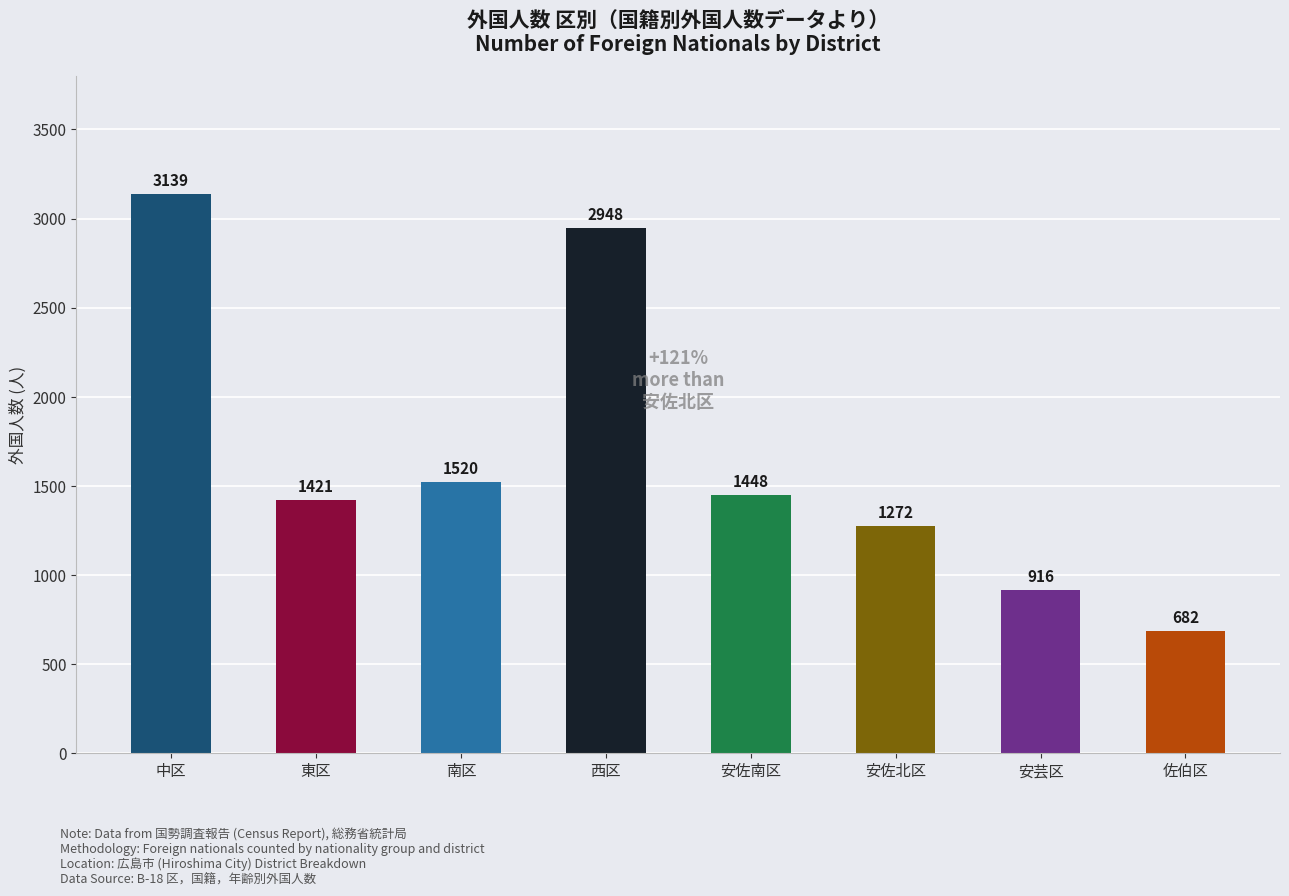

What is the value of the 5th bar from the left?

1448